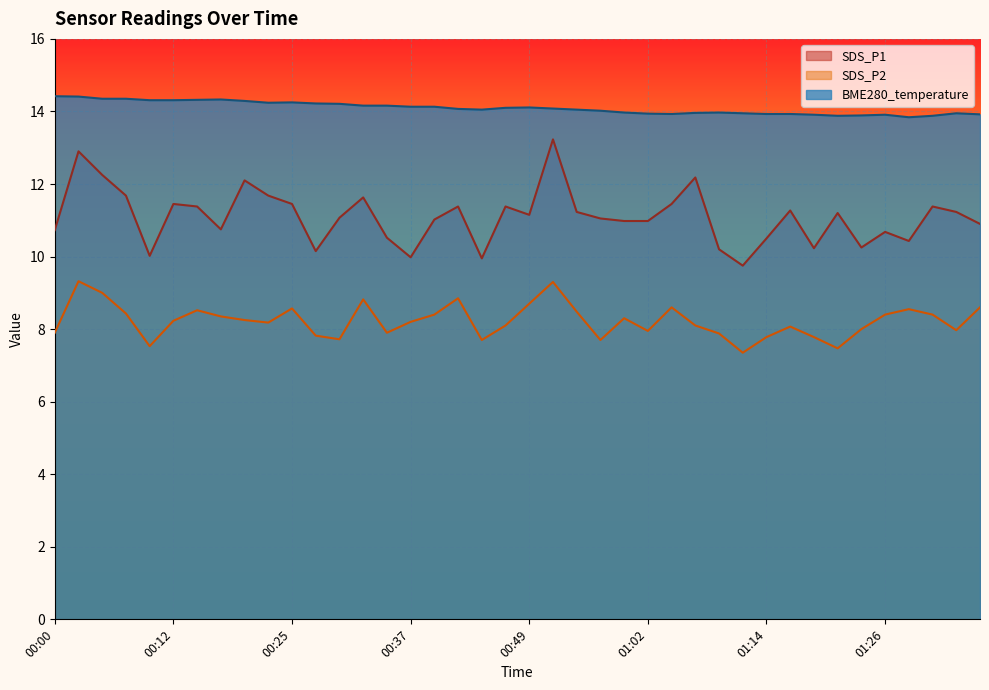

What is the label of the 1st point from the right?

01:36